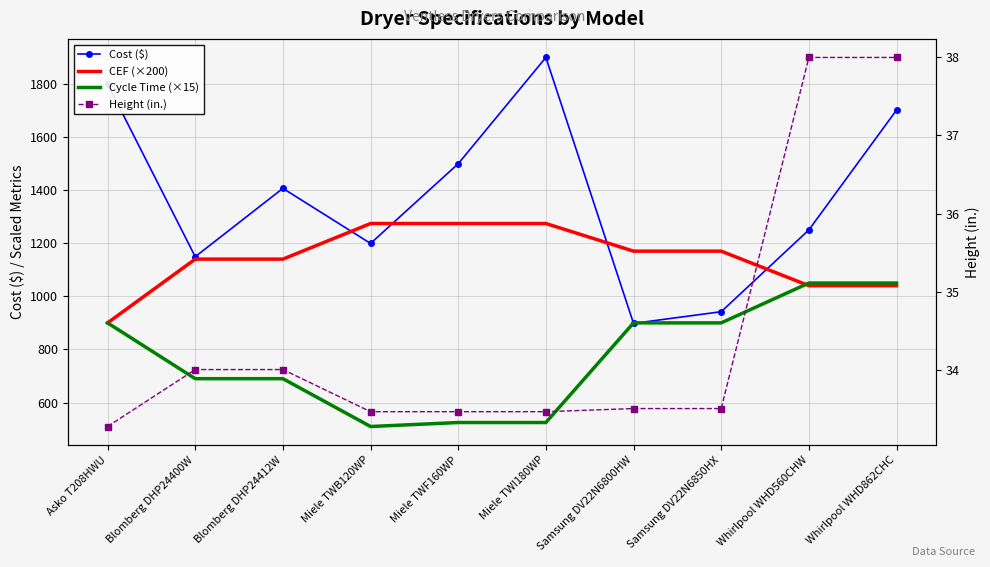

At how many categories does at least one series exceed 1474?

4